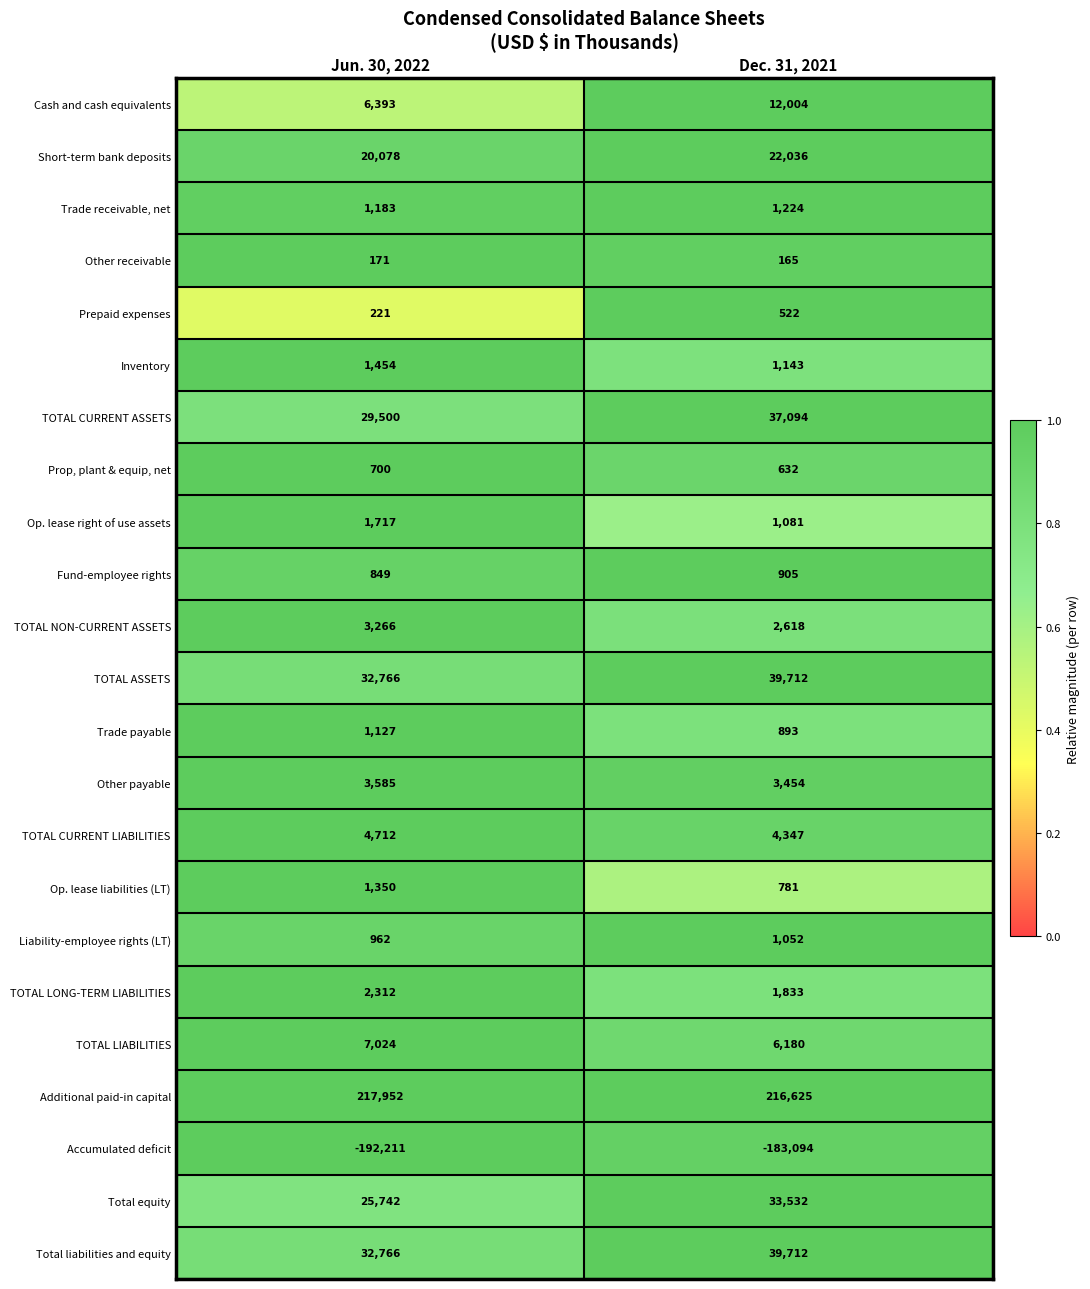

Rank the categories by Total liabilities and equity value from lowest to highest.

Jun. 30, 2022, Dec. 31, 2021